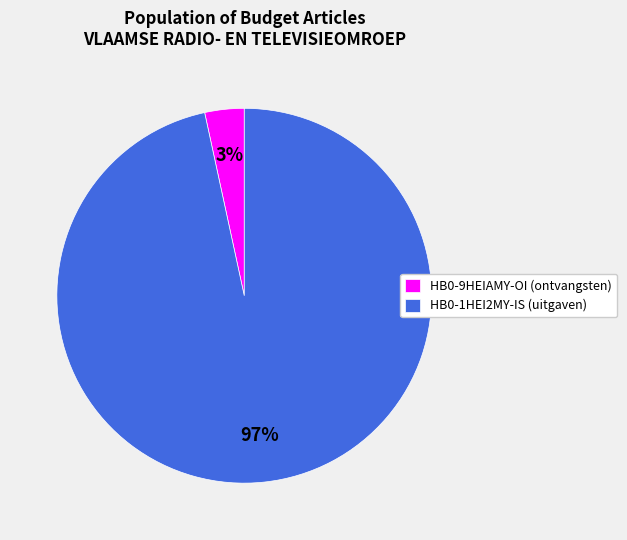

Rank the categories by value from highest to lowest.

HB0-1HEI2MY-IS (uitgaven), HB0-9HEIAMY-OI (ontvangsten)